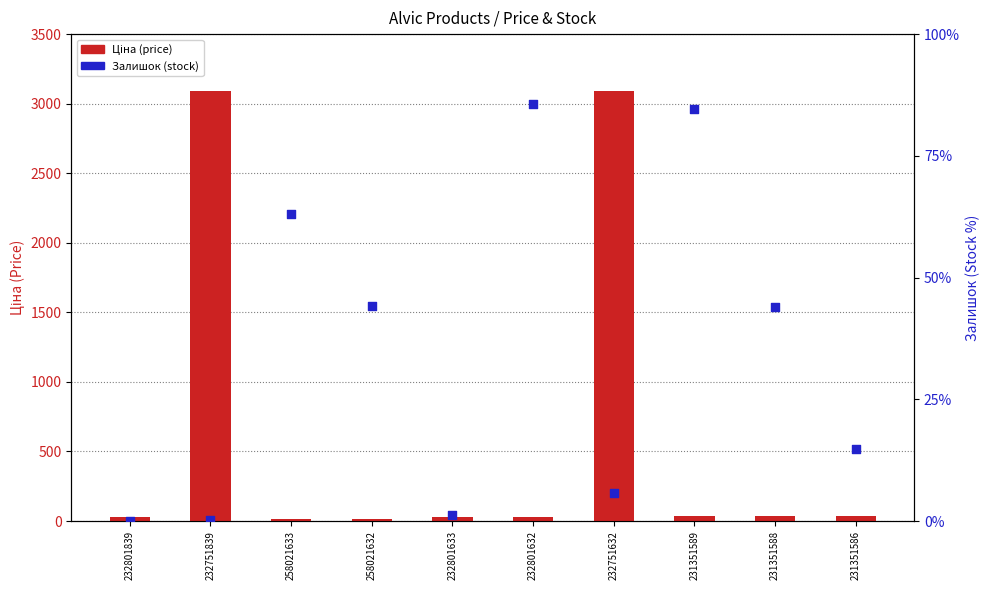

Which series has the widest spread of Y values?

Ціна (price)